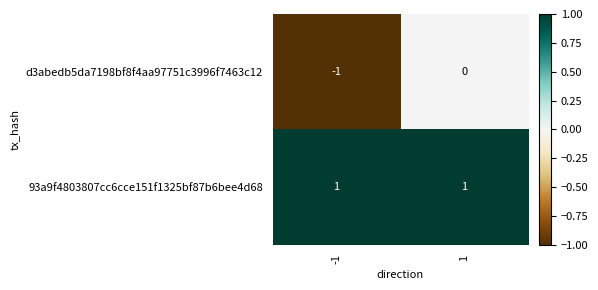

Rank the series by their average value, from highest to lowest.

93a9f4803807cc6cce151f1325bf87b6bee4d68, d3abedb5da7198bf8f4aa97751c3996f7463c12